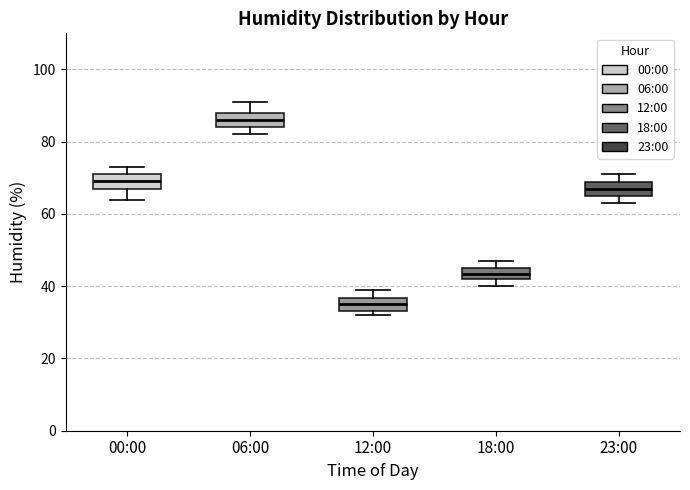

Which box has the lowest median line?

12:00